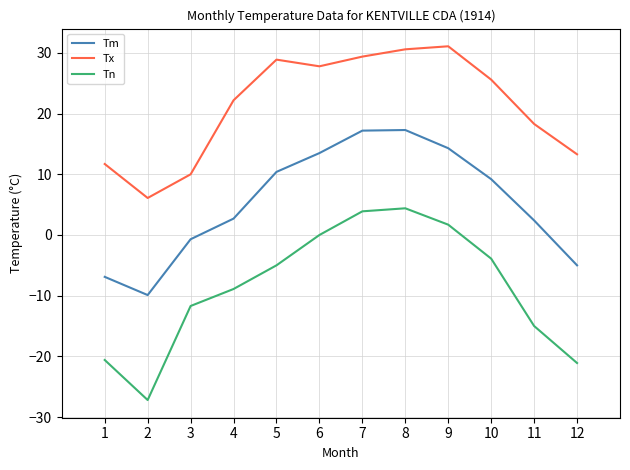

Does the chart have visible grid lines?

Yes